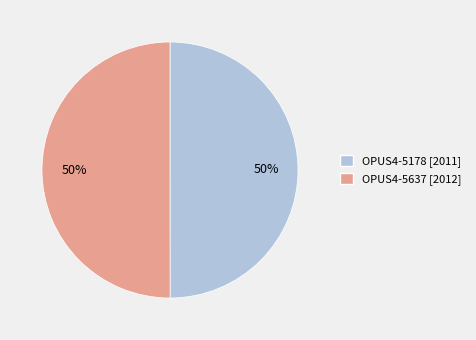

Is it true that OPUS4-5637 is 50% of the pie?

True